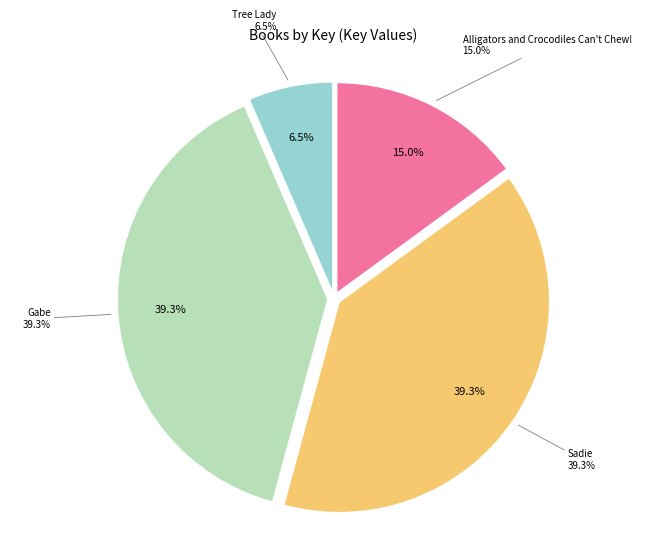

To the nearest percent, what portion does Alligators and Crocodiles Can't Chew! represent?

15%